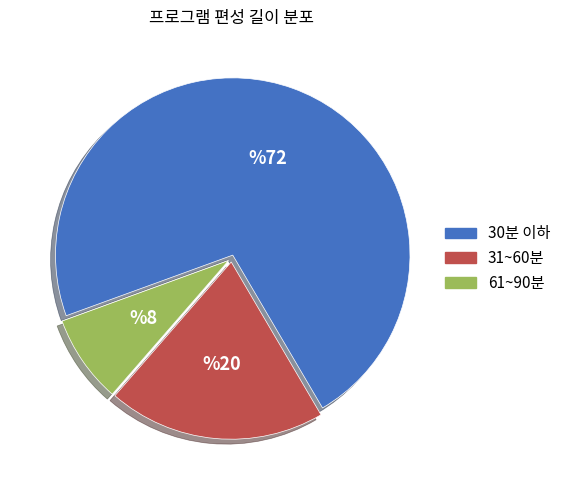

Does any single category account for the majority?

Yes